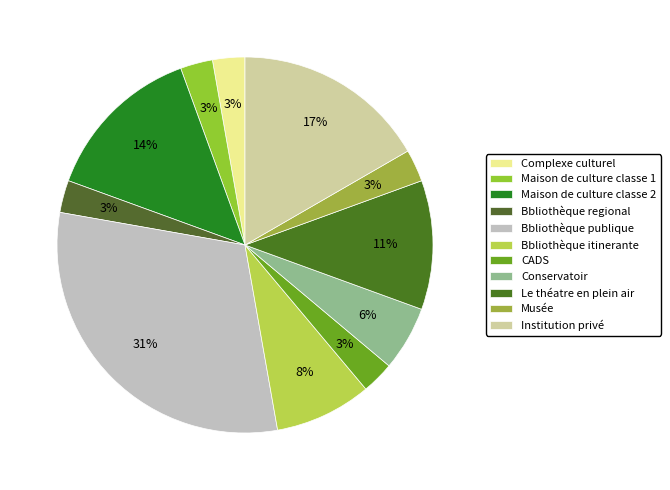

Count the number of slices in the pie.

11